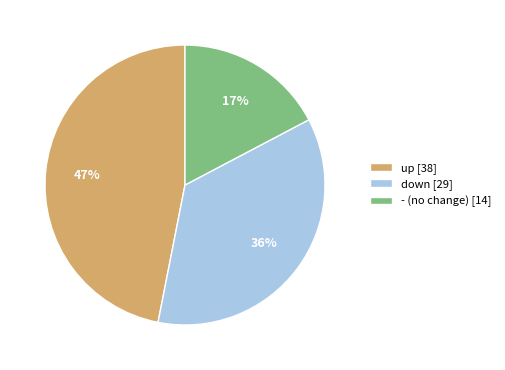

To the nearest percent, what is the difference between the largest and smallest slice percentages?

30%